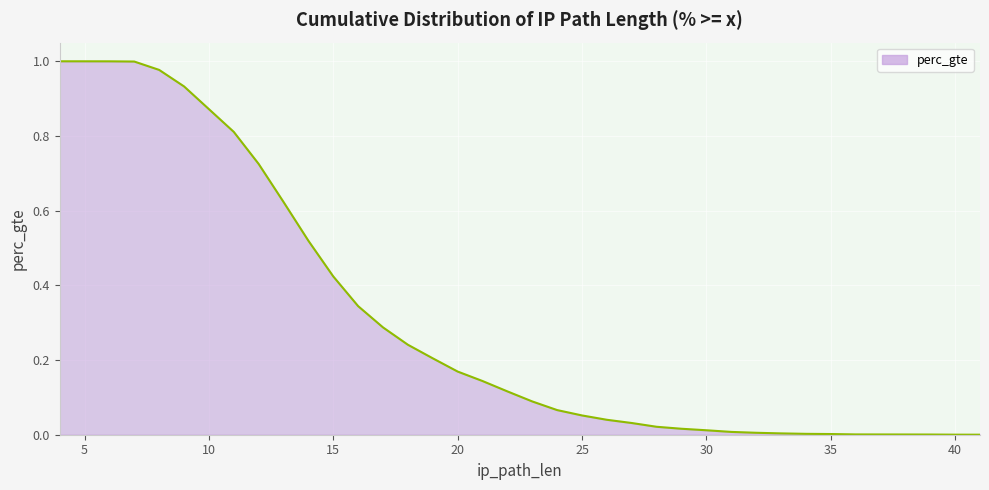

Reading left to right, transcribe all the data shown in this chart.

1.0	1.0	1.0	1.0	1.0	0.9	0.9	0.8	0.7	0.6	0.5	0.4	0.3	0.3	0.2	0.2	0.2	0.1	0.1	0.1	0.1	0.1	0.0	0.0	0.0	0.0	0.0	0.0	0.0	0.0	0.0	0.0	0.0	0.0	0.0	0.0	0.0	0.0